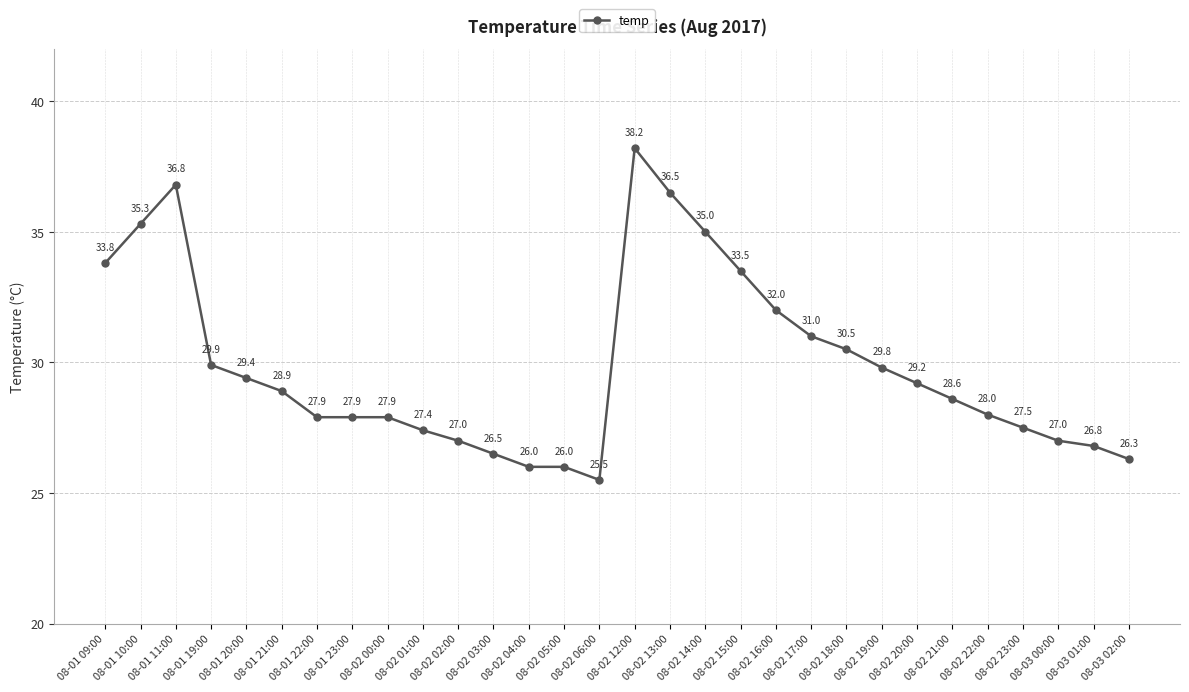

What is the label of the 21st point from the right?

08-02 01:00